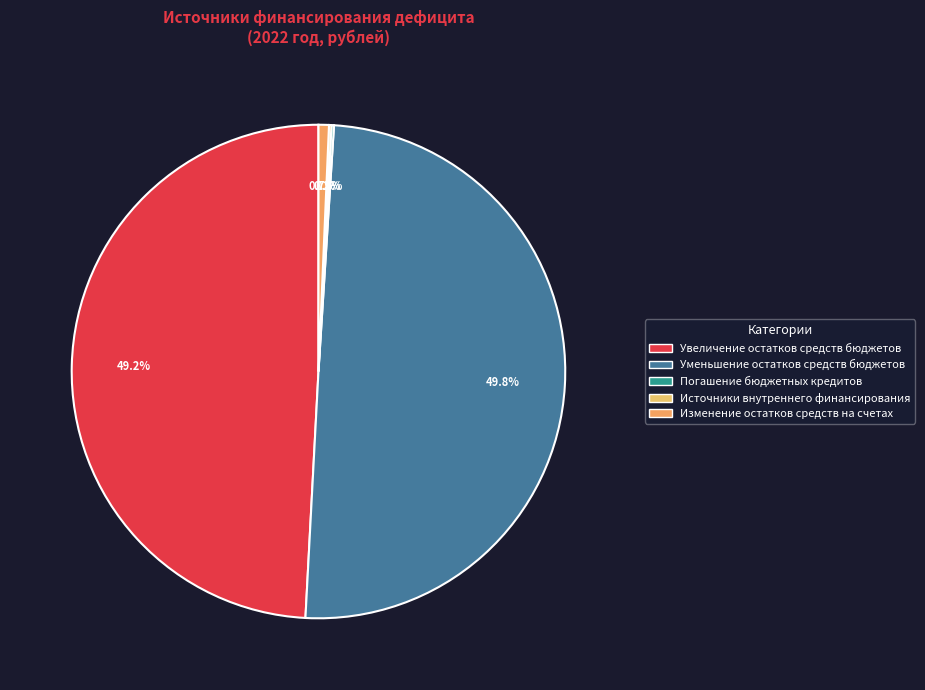

True or false: Уменьшение остатков средств бюджетов accounts for 36% of the total.

False